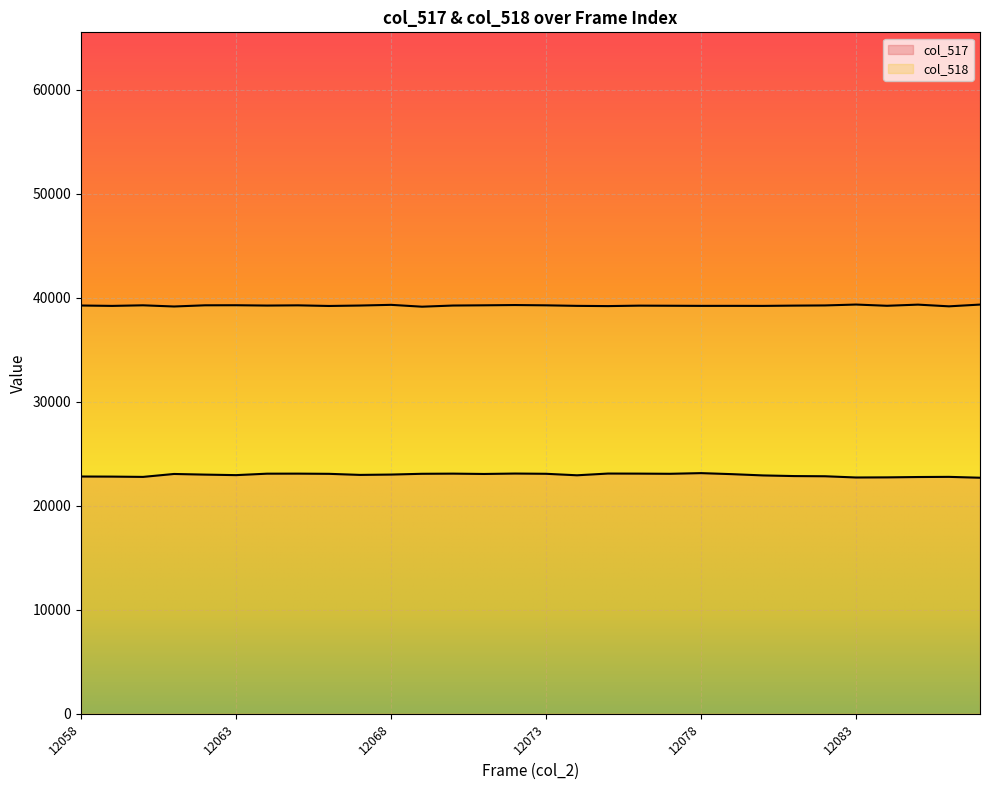

True or false: col_517 and col_518 intersect in this chart.

False